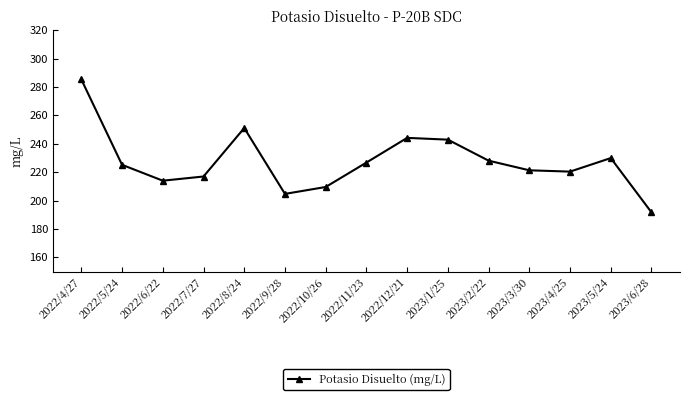

Reading right to left, extract all data points from this chart.

2023/6/28=191.7	2023/5/24=229.9	2023/4/25=220.4	2023/3/30=221.3	2023/2/22=228.1	2023/1/25=242.9	2022/12/21=244.2	2022/11/23=226.8	2022/10/26=209.6	2022/9/28=204.7	2022/8/24=251.1	2022/7/27=216.9	2022/6/22=214.0	2022/5/24=225.2	2022/4/27=285.3